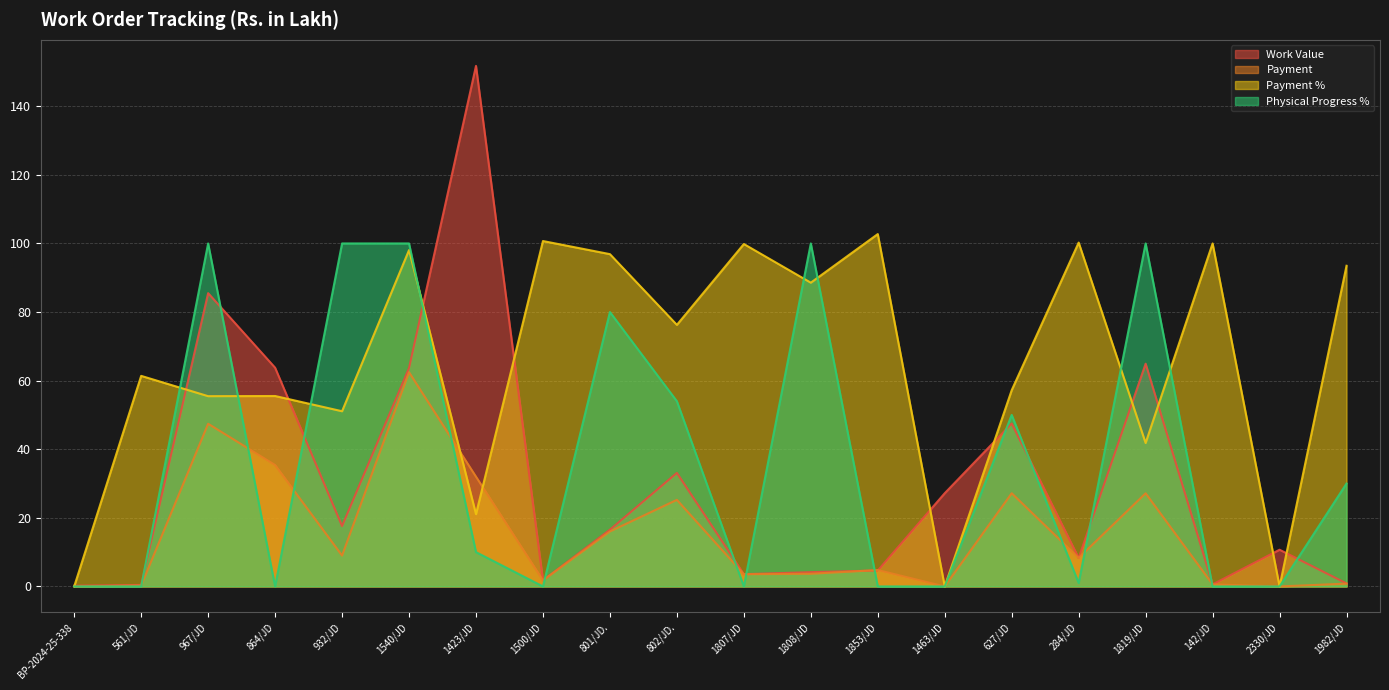

What is the difference between the second highest and minimum values in the Payment % series?

100.7